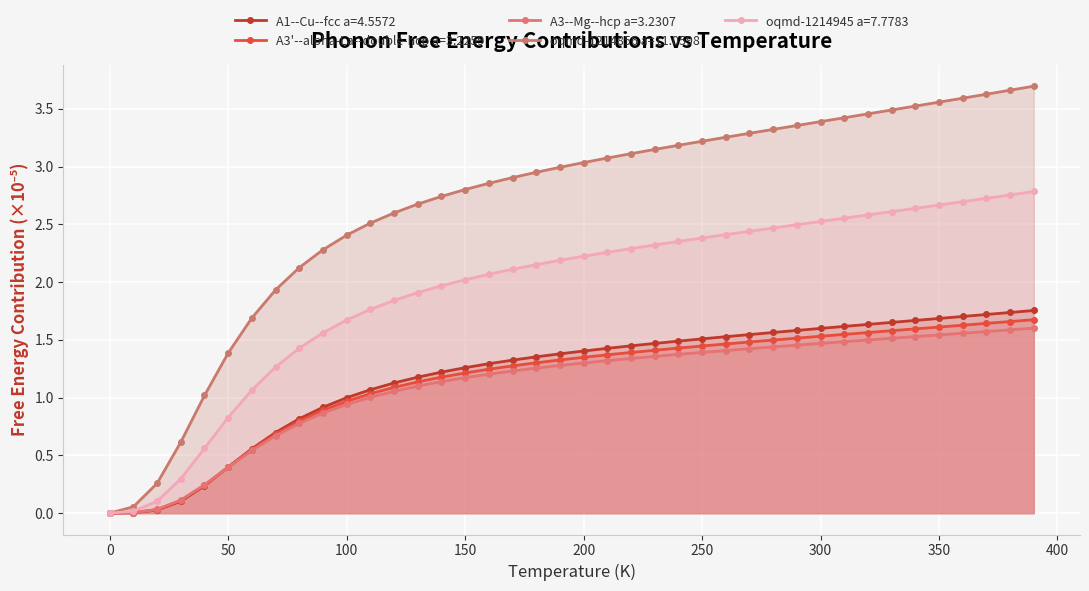

At how many categories does at least one series exceed 1?

36